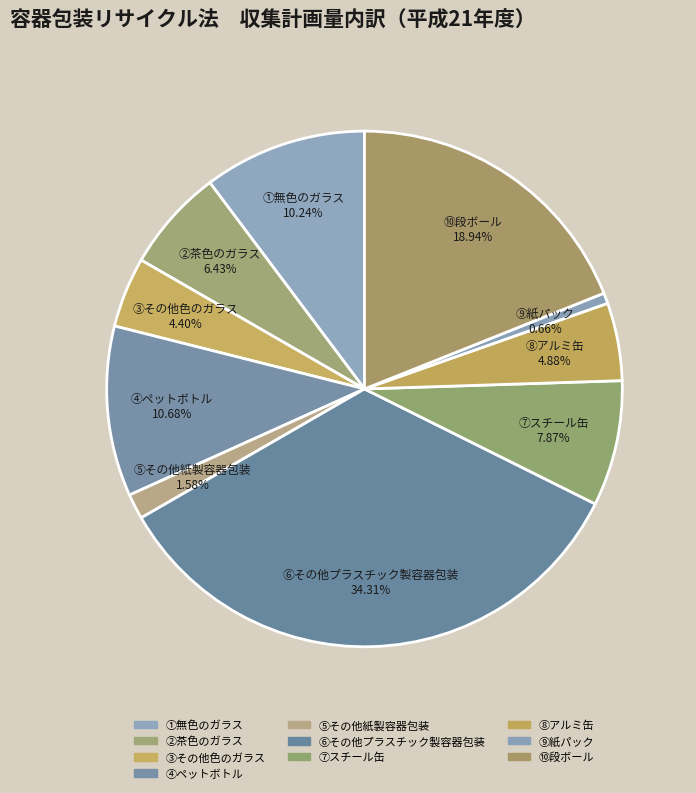

What percentage do ③その他色のガラス and ①無色のガラス together represent?

14.6%